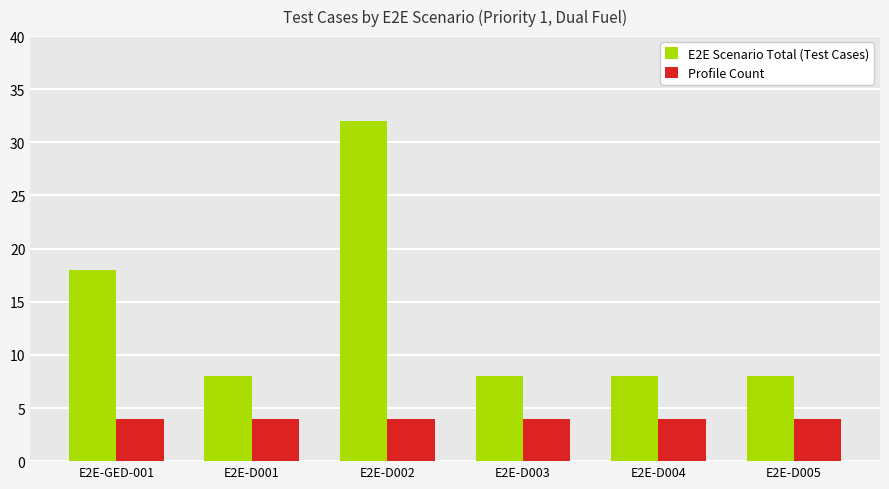

Reading right to left, extract all data points from this chart.

E2E Scenario Total (Test Cases): E2E-D005=8	E2E-D004=8	E2E-D003=8	E2E-D002=32	E2E-D001=8	E2E-GED-001=18
Profile Count: E2E-D005=4	E2E-D004=4	E2E-D003=4	E2E-D002=4	E2E-D001=4	E2E-GED-001=4